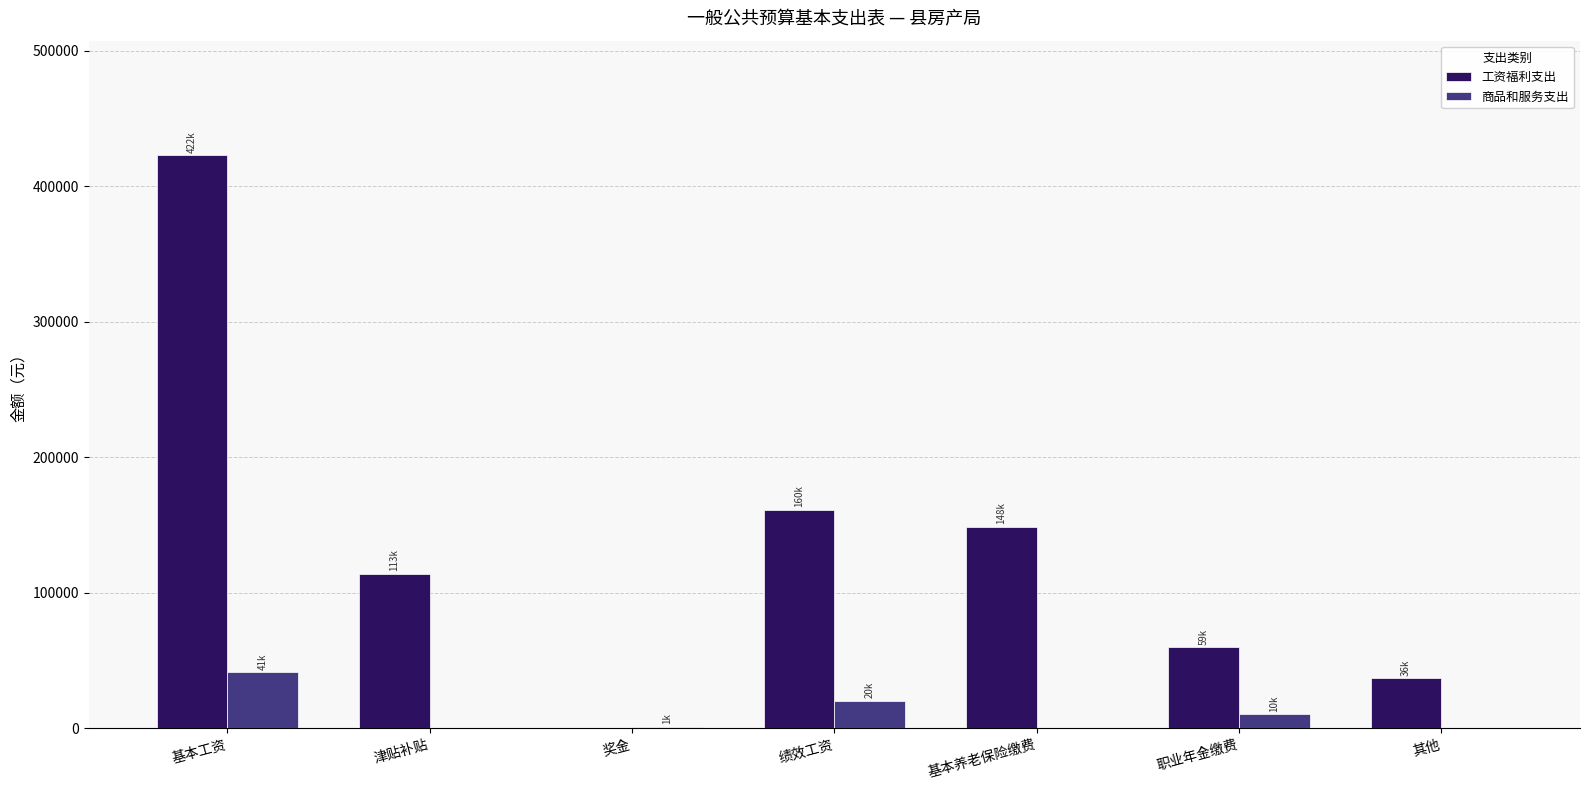

What is the greatest value displayed?

422820